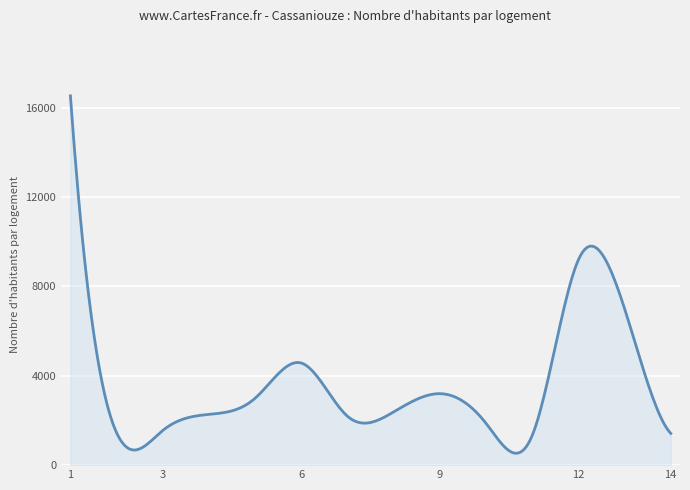

True or false: the data has more than 0 interior local peaks.

True